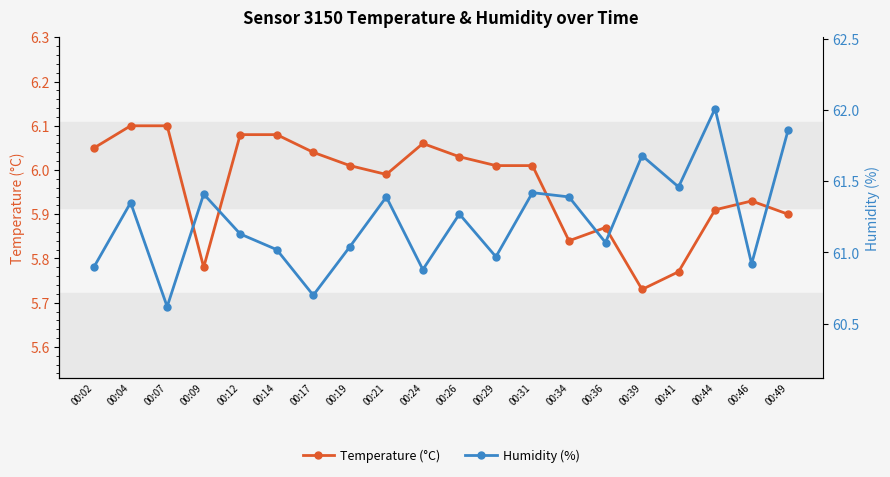

What is the difference between the maximum and minimum values in the Humidity (%) series?

1.4